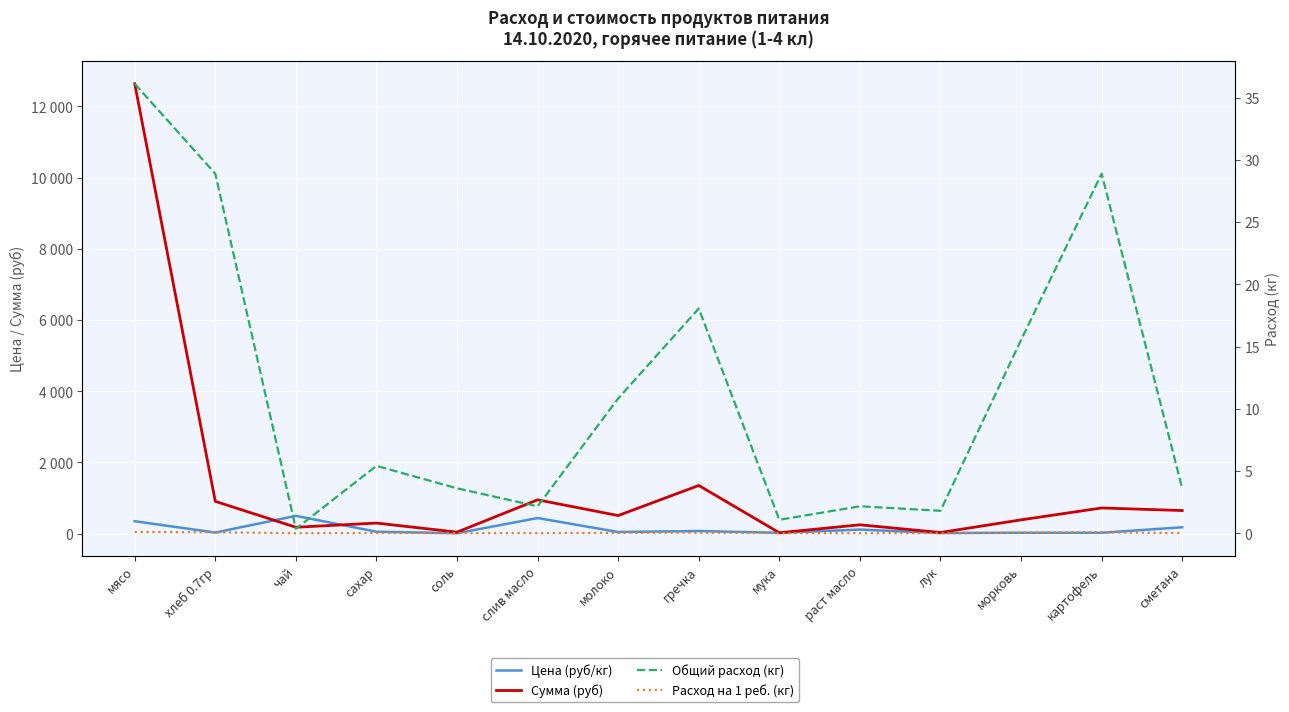

At which label does Сумма (руб) first exceed 509?

мясо